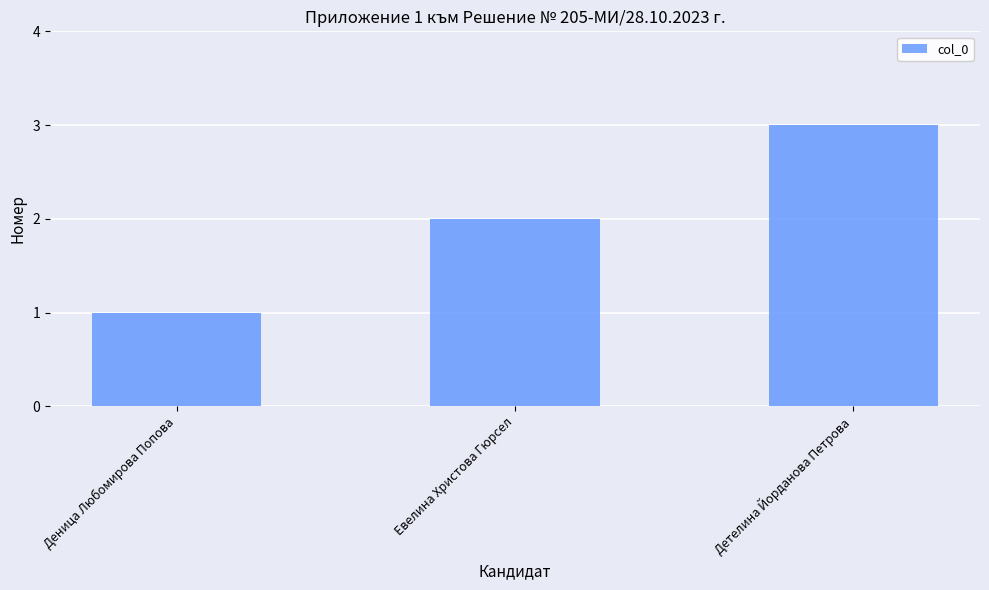

What is the difference between the maximum and minimum values?

2